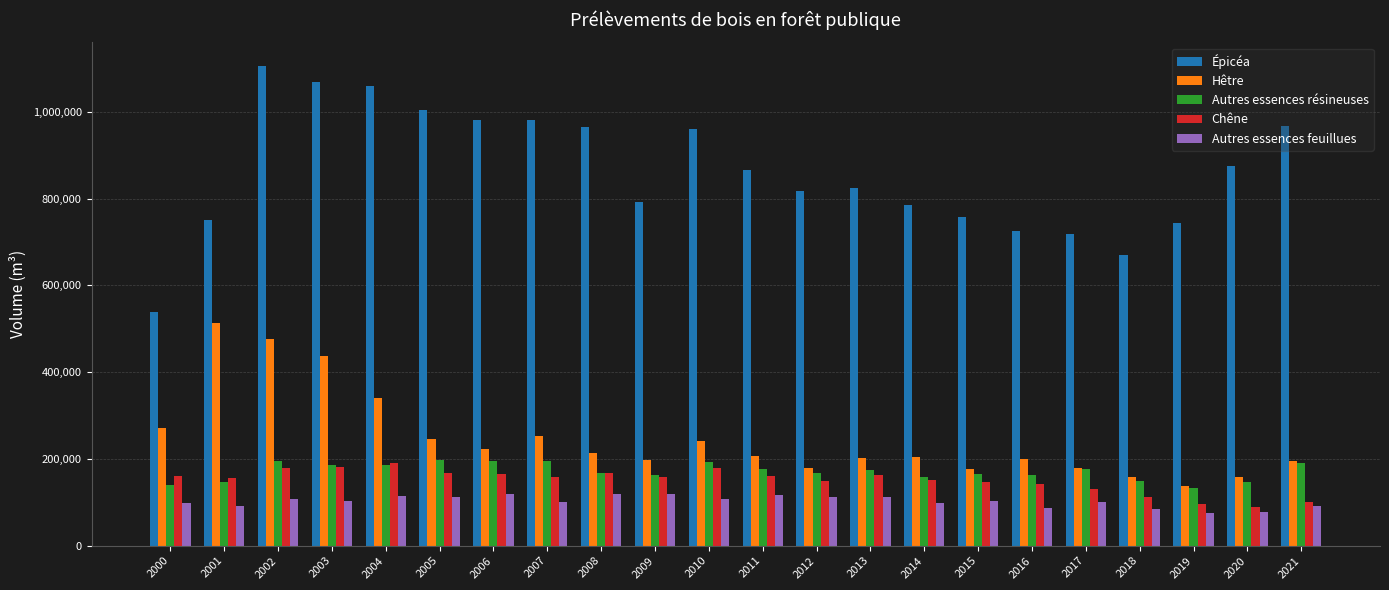

The value of Chêne at 2015 is 258124. True or false?

False